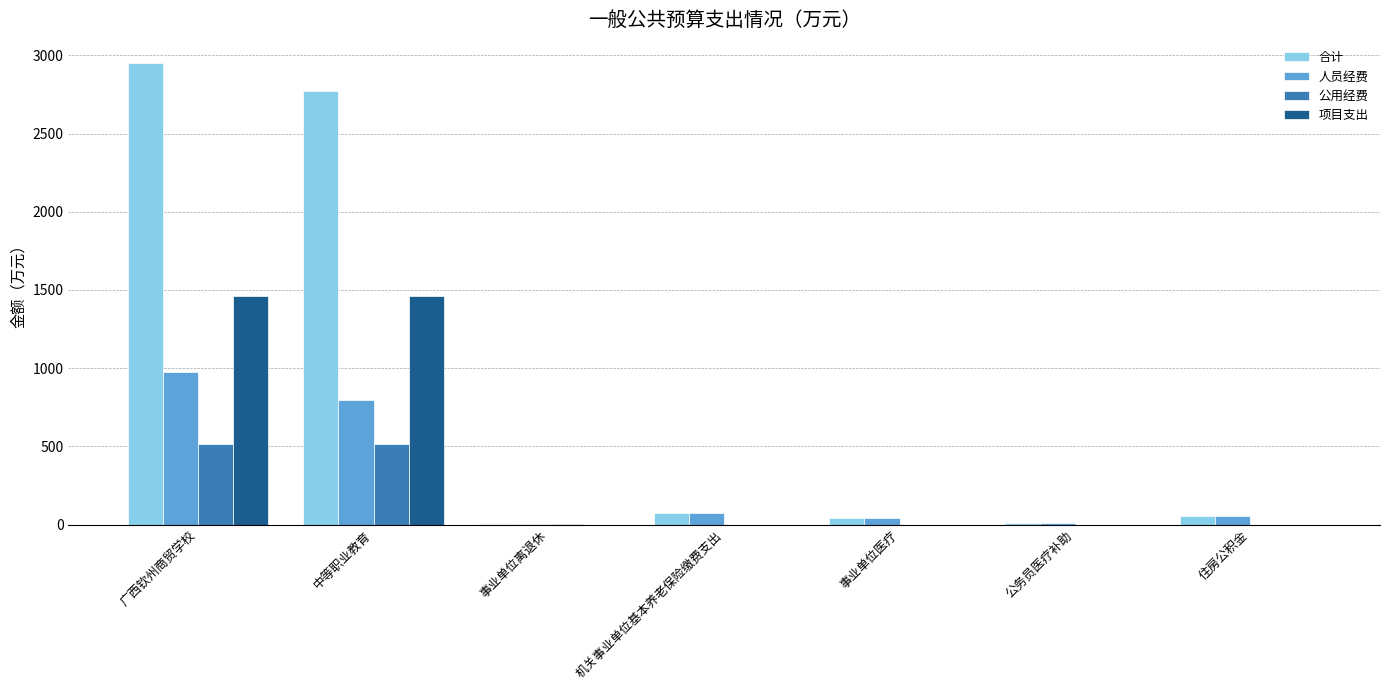

What are all the series names shown in the legend?

合计, 人员经费, 公用经费, 项目支出